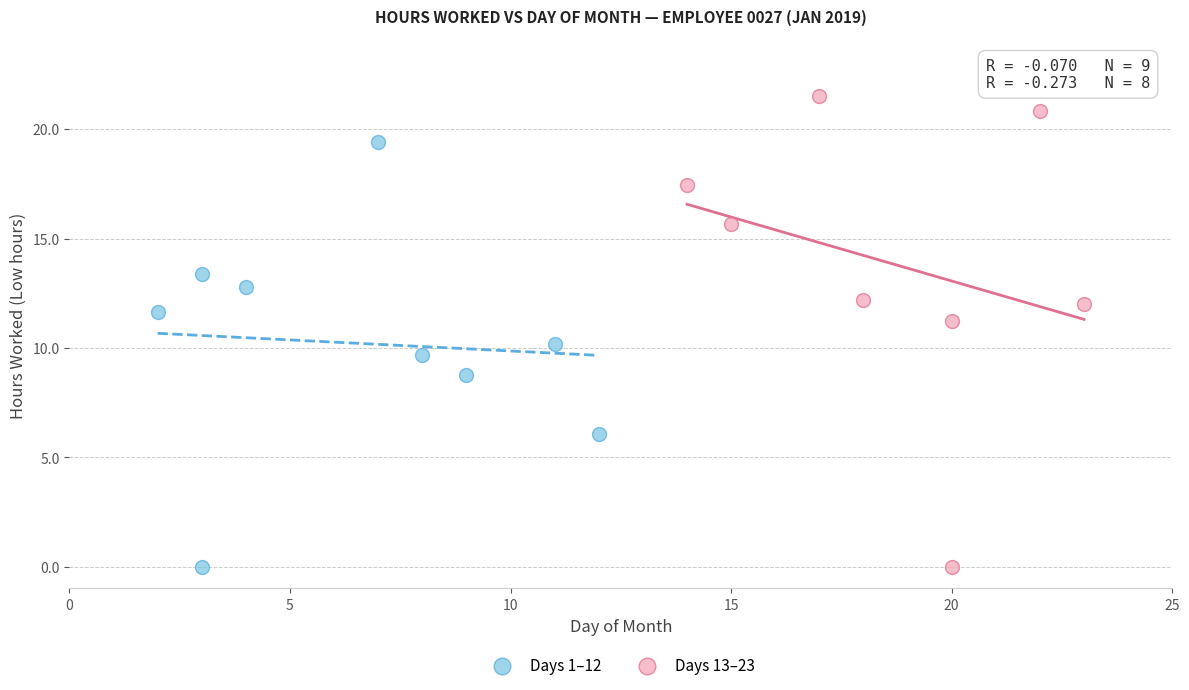

What are all the series names shown in the legend?

Days 1–12, Days 13–23